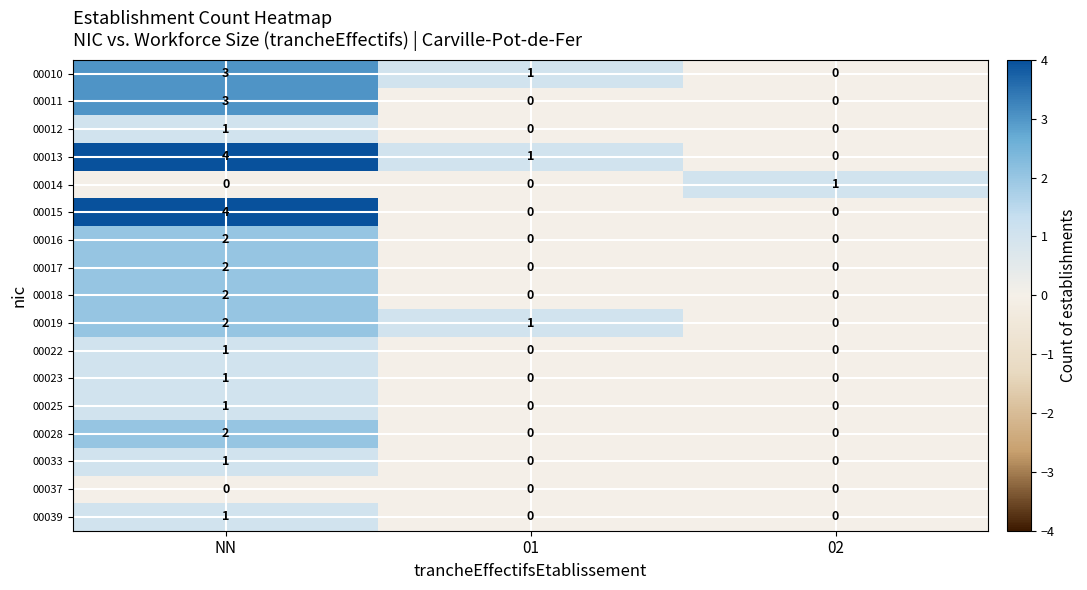

What is the difference between the 00013 values at 01 and NN?

3